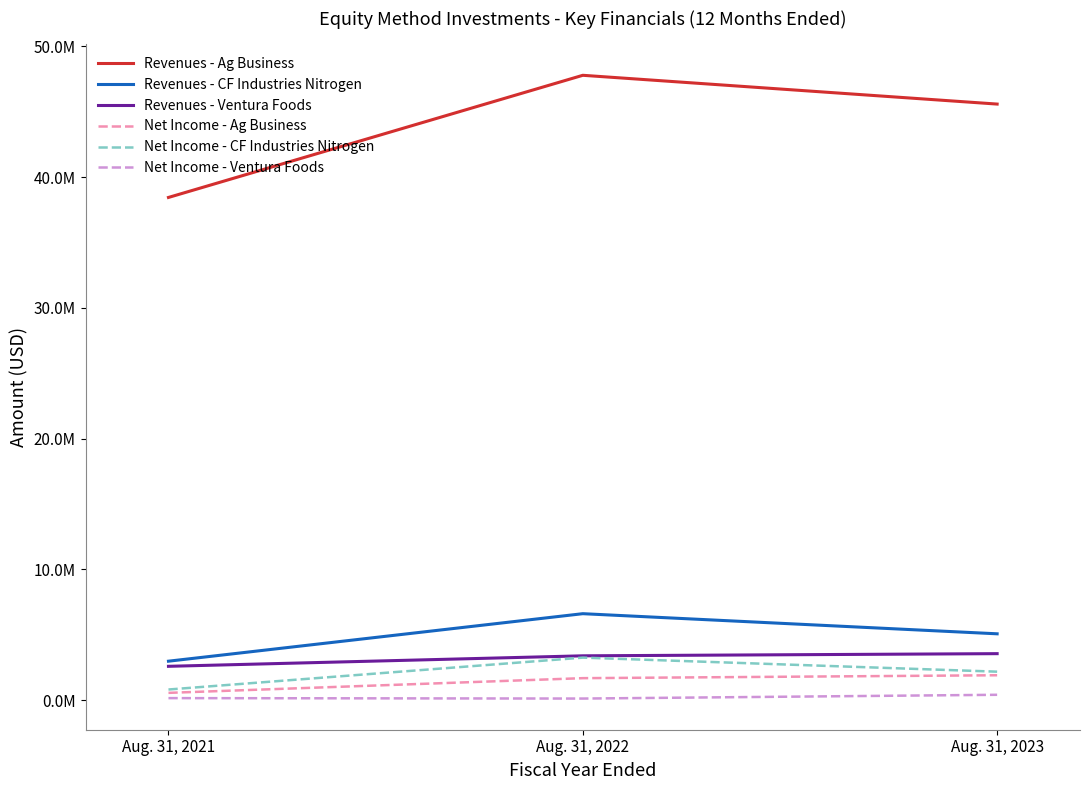

Is this an area chart (filled region under the line)?

No